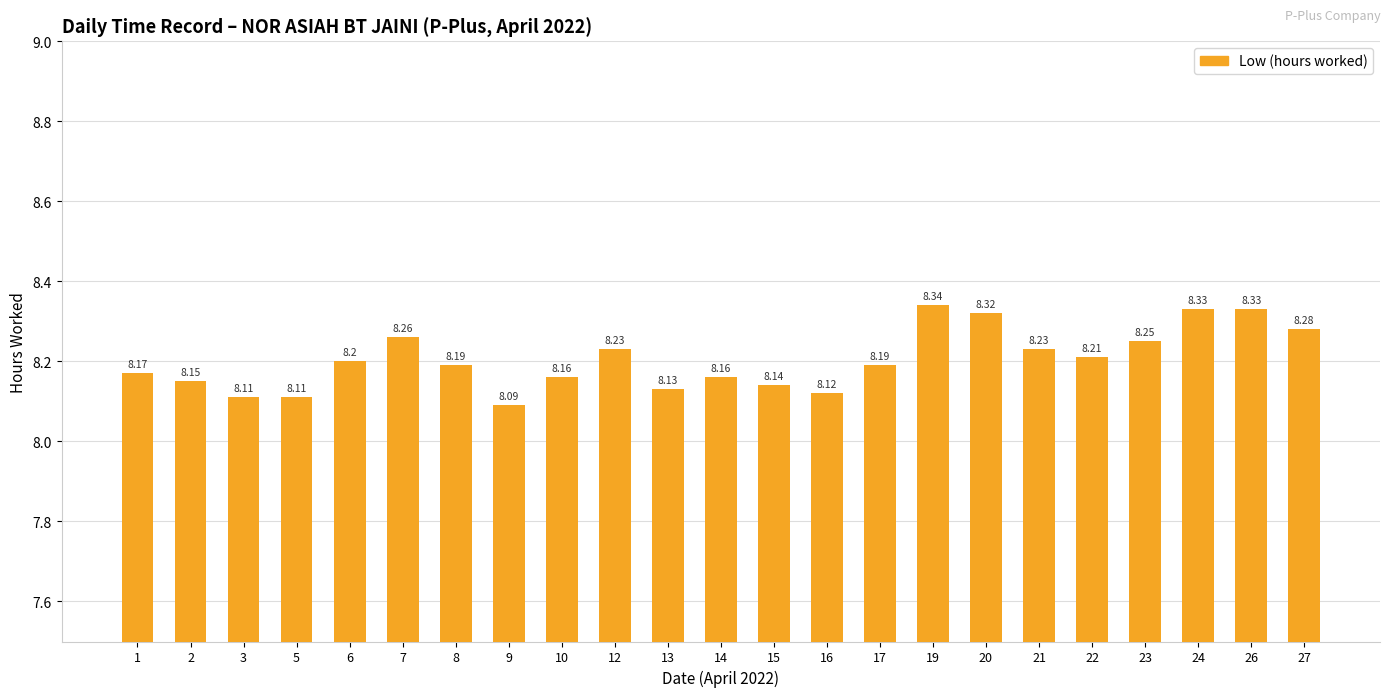

True or false: the data shows 8.2 at 8.

True